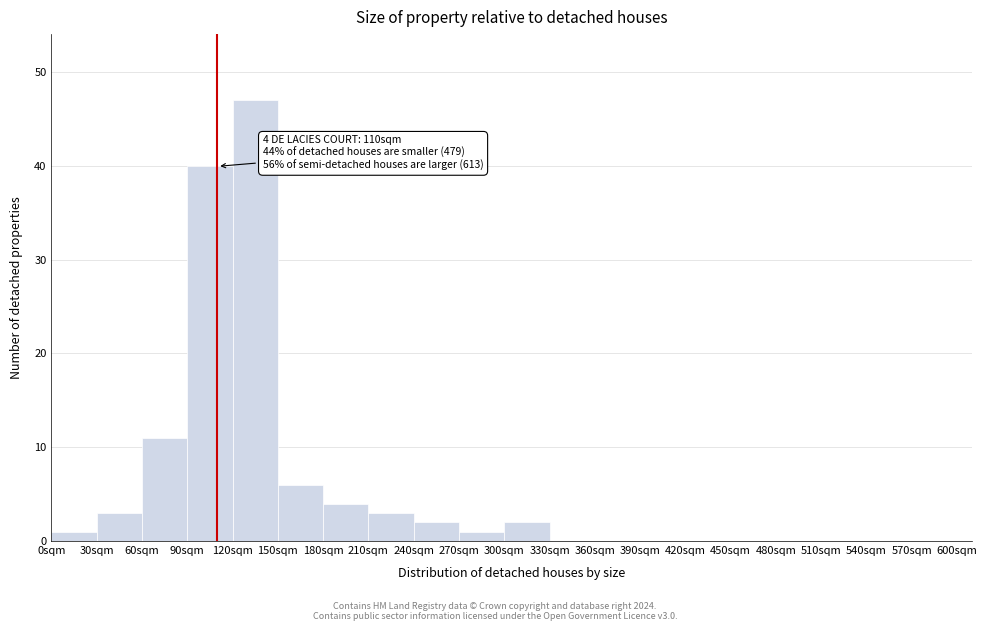

Which range on the x-axis has the tallest bar?

120 to 150